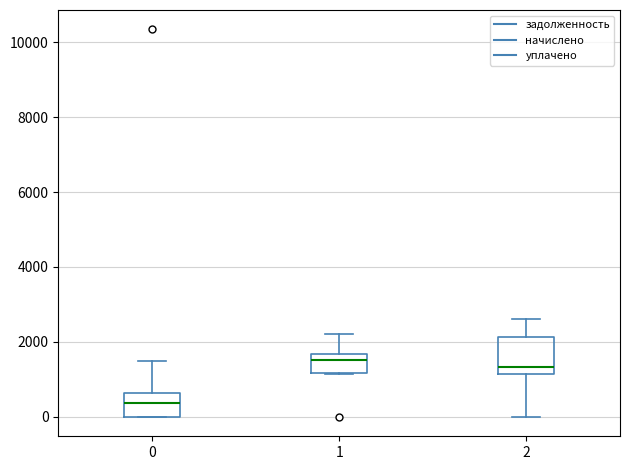

Reading left to right, transcribe this box plot: for each box, give where its median line is, the range the box spans, and where its two whiskers end, as read against the y-axis. The values are not printed on the chart, so give them approximately, as read against the axis.

0: median 400, box 0 to 600, whiskers 0 to 1400
1: median 1600 (just below the box's upper edge), box 1200 to 1600, whiskers 1200 to 2200
2: median 1400, box 1200 to 2200, whiskers 0 to 2600